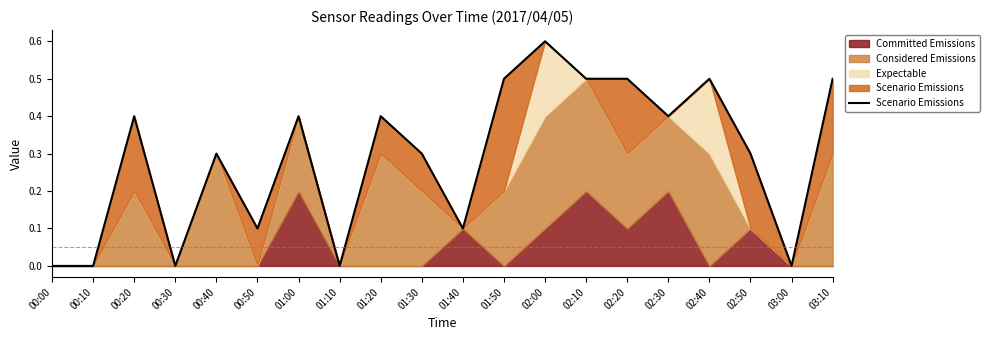

True or false: there are more than 1 points higher than both neighbors.

True